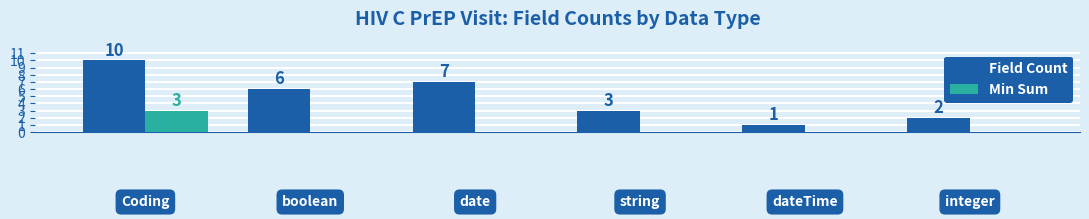

Reading left to right, what are all the values shown in this chart?

Field Count: 10	6	7	3	1	2
Min Sum: 3	0	0	0	0	0